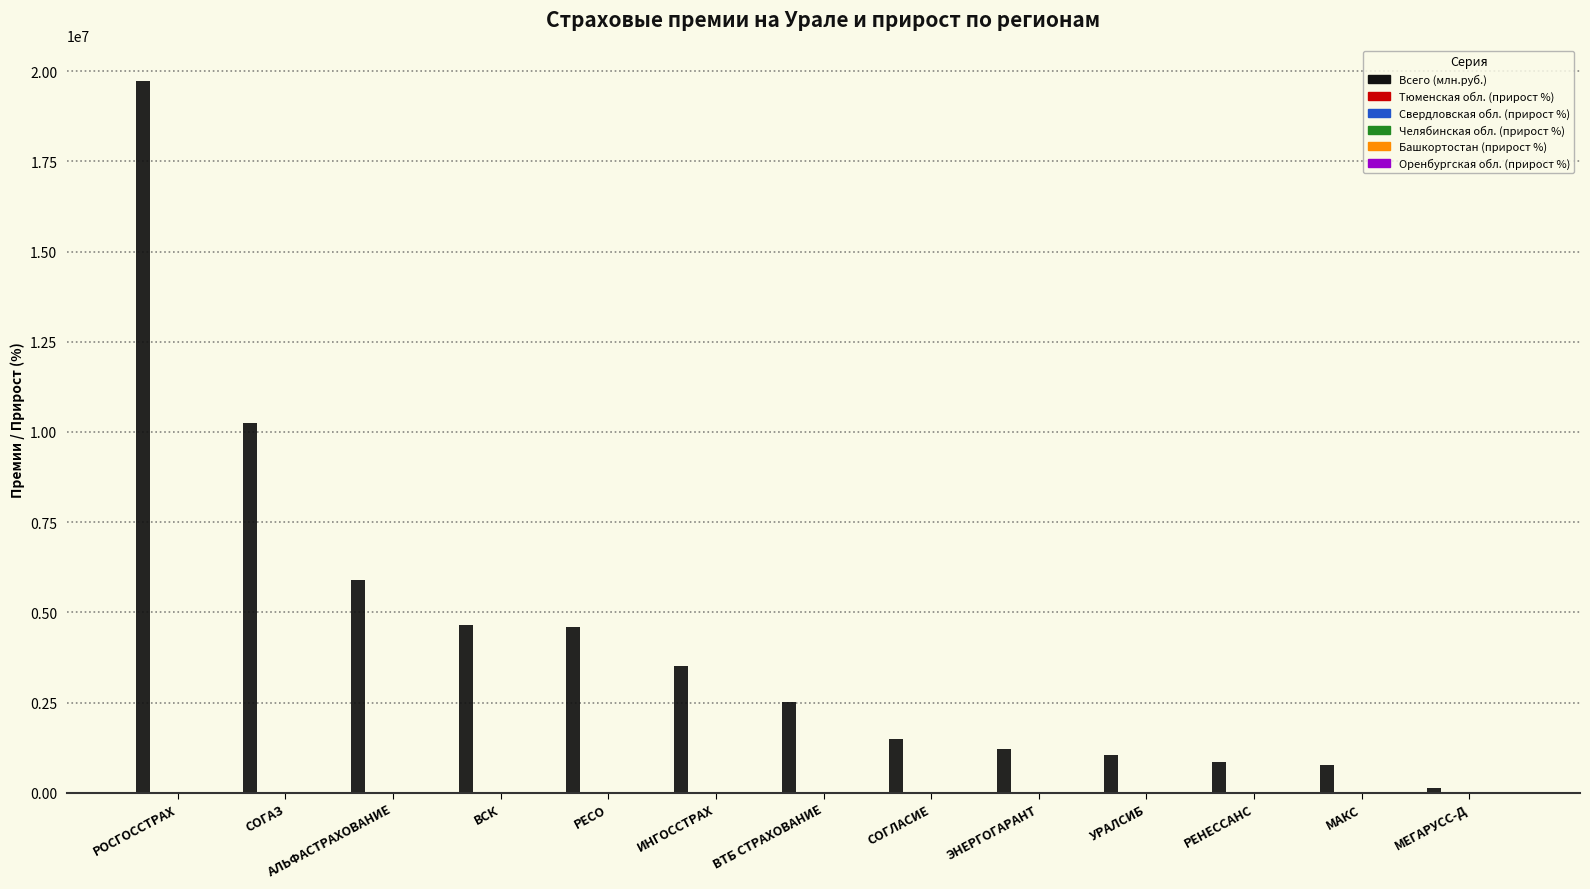

Between СОГАЗ and ЭНЕРГОГАРАНТ, which series saw the biggest shift?

Всего (млн.руб.)